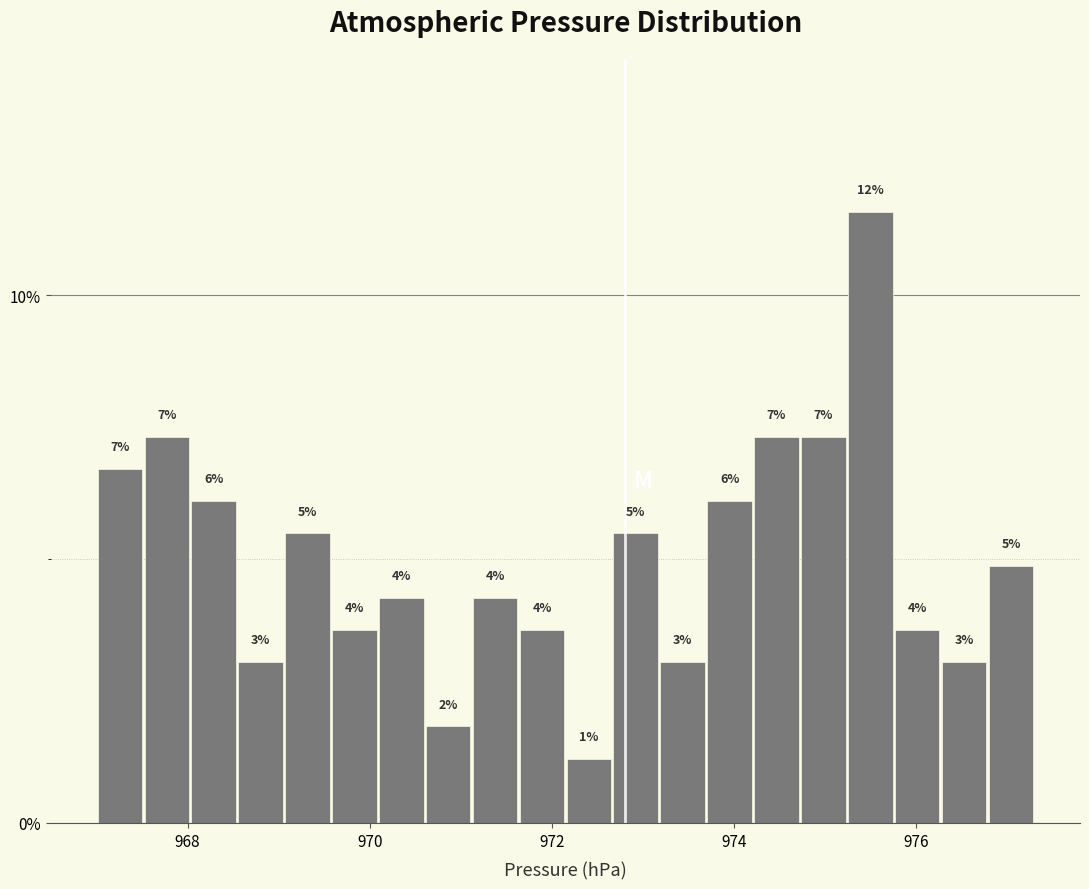

Read against the x-axis, roughly where is the centre of the tallest bar?

975.4